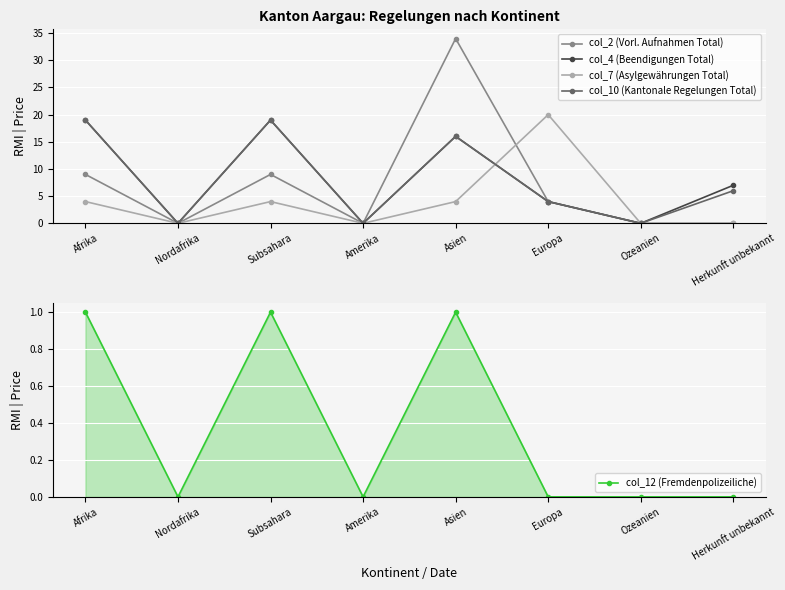

Where is the first local minimum for col_7 (Asylgewährungen Total)?

Nordafrika